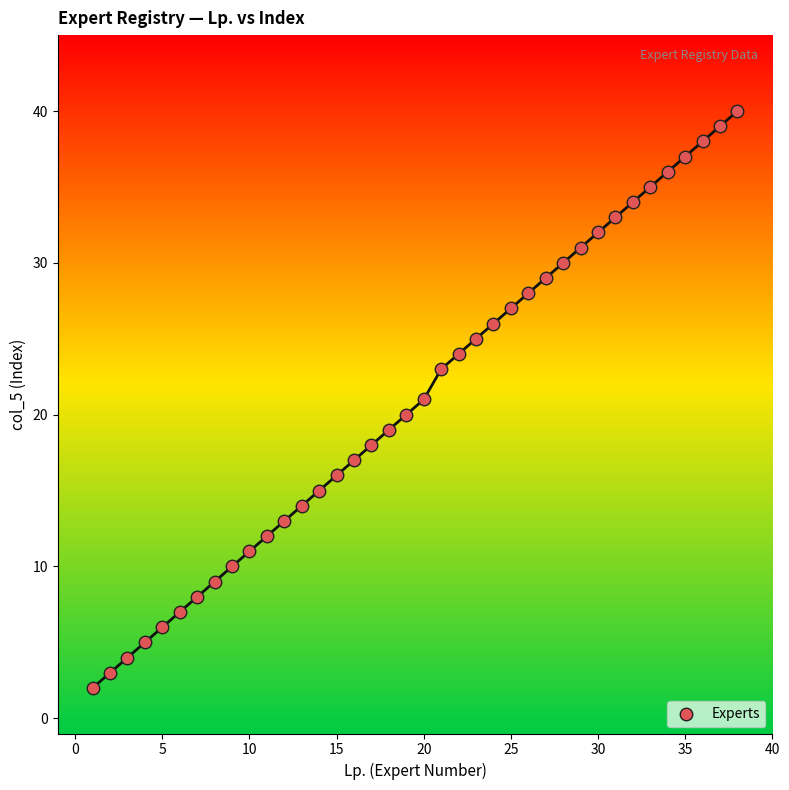

What is the range of Y values (max minus min)?

38